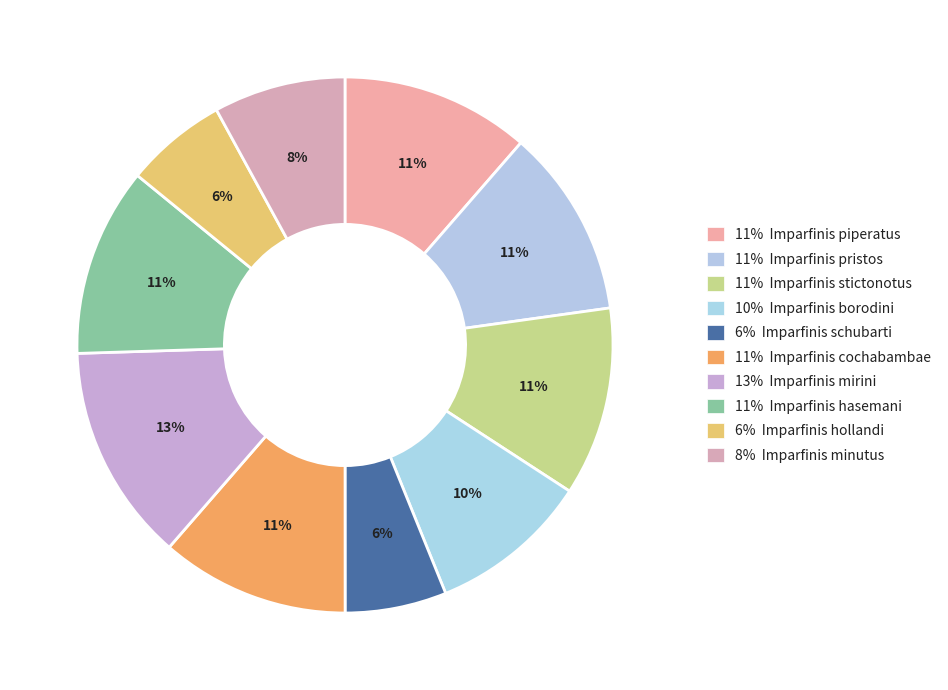

To the nearest percent, what is the average slice percentage?

10%